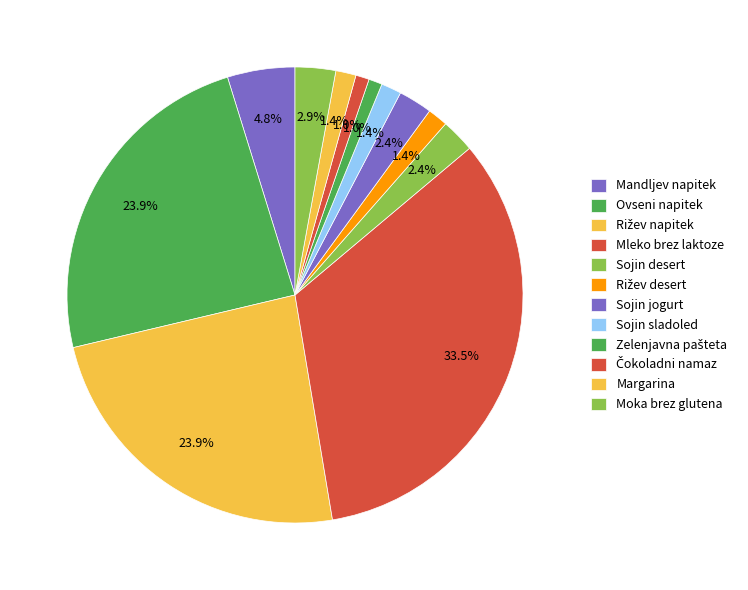

To the nearest percent, what is the average slice percentage?

8%